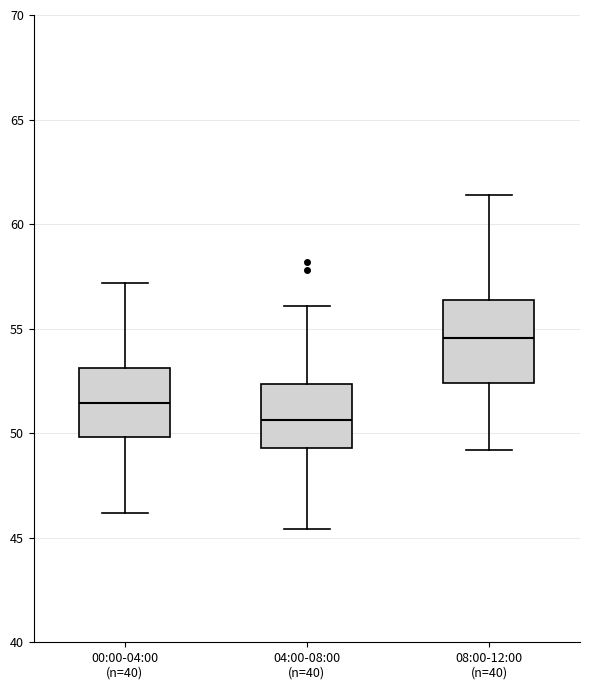

Where does the lower whisker of the box for 00:00-04:00 (n=40) end on the y-axis? The values are not printed on the chart, so give them approximately, as read against the axis.

46.0